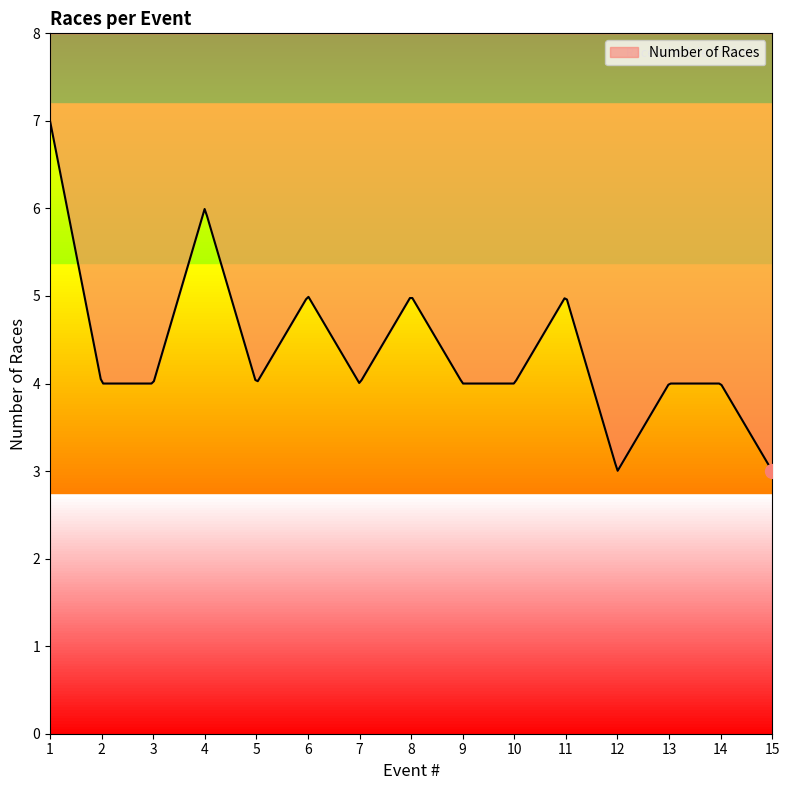

Rank the categories by value from highest to lowest.

1, 4, 6, 8, 11, 2, 3, 5, 7, 9, 10, 13, 14, 12, 15